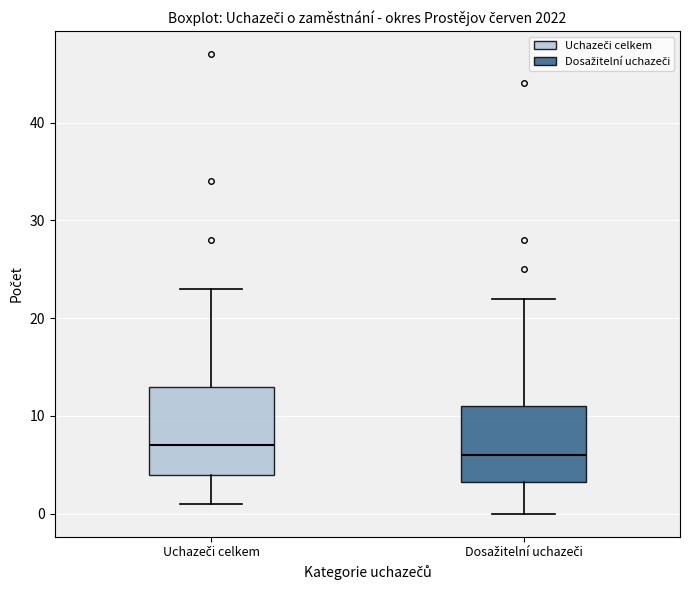

Which box's median line is the highest?

Uchazeči celkem